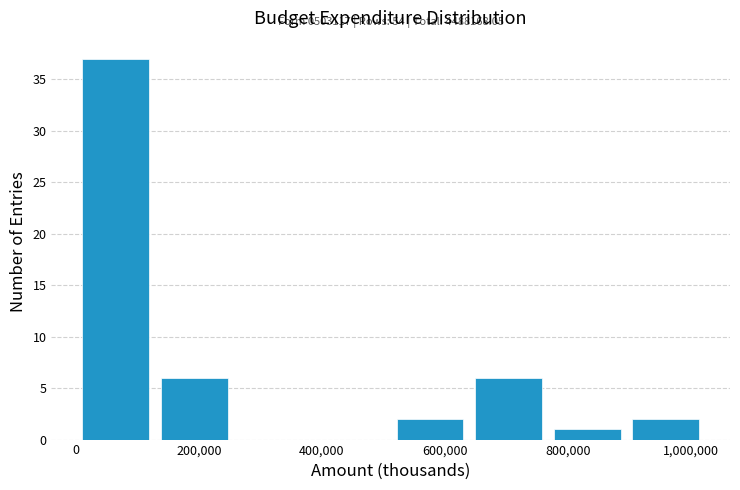

Over which range of the x-axis is the bar tallest?

0 to 120000